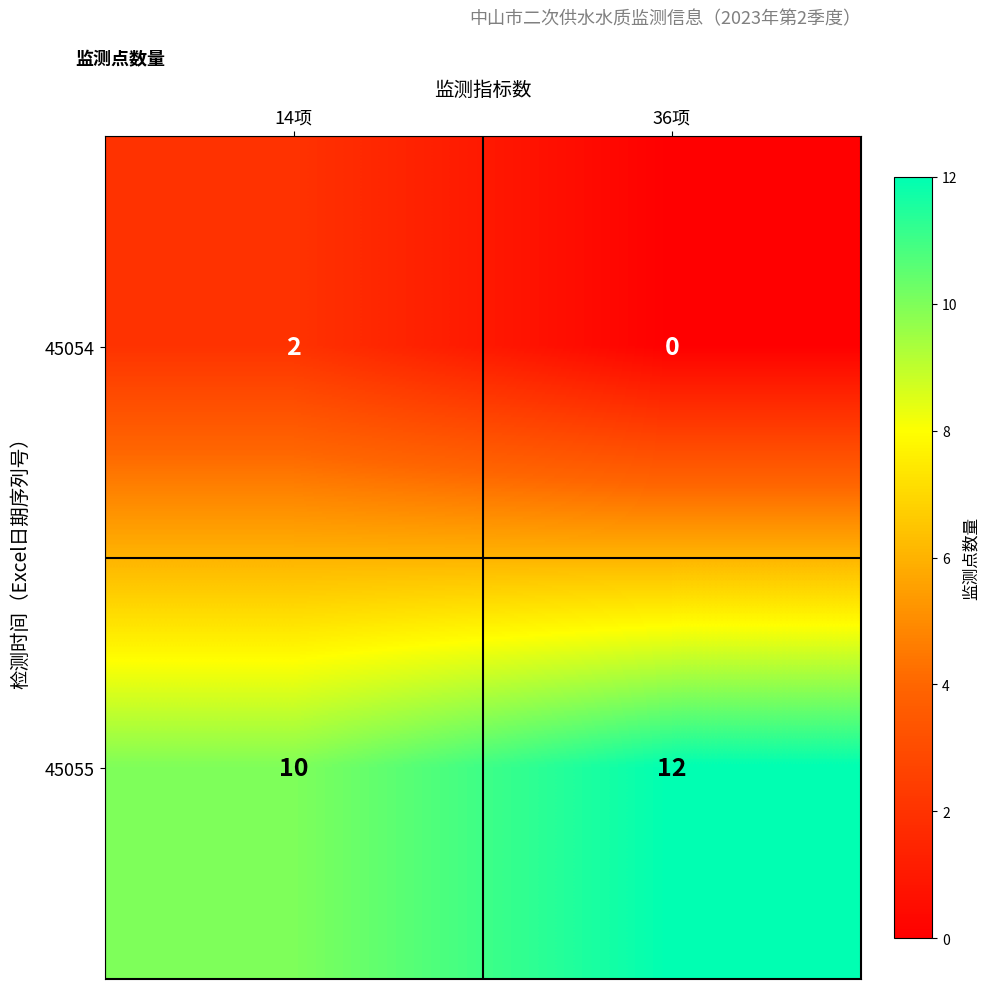

Reading right to left, what are all the values shown in this chart?

45054: 0	2
45055: 12	10